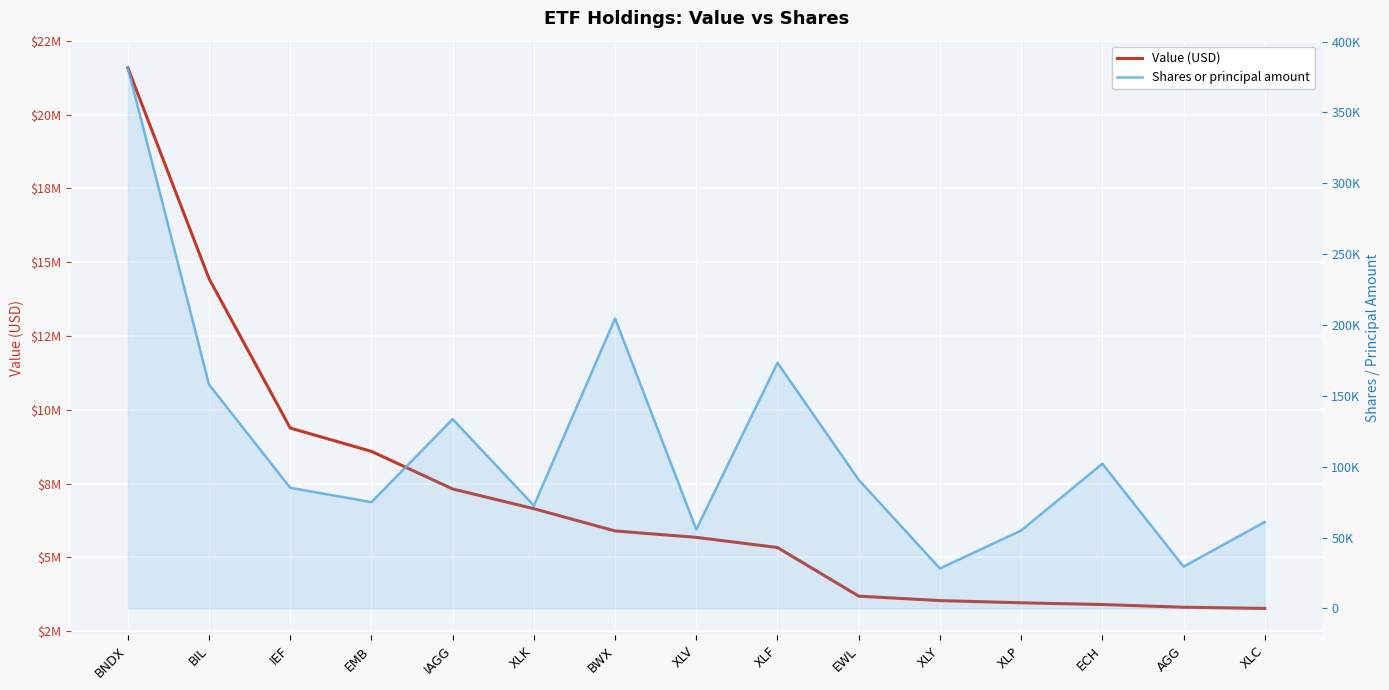

Does the chart display data point markers on the line(s)?

No